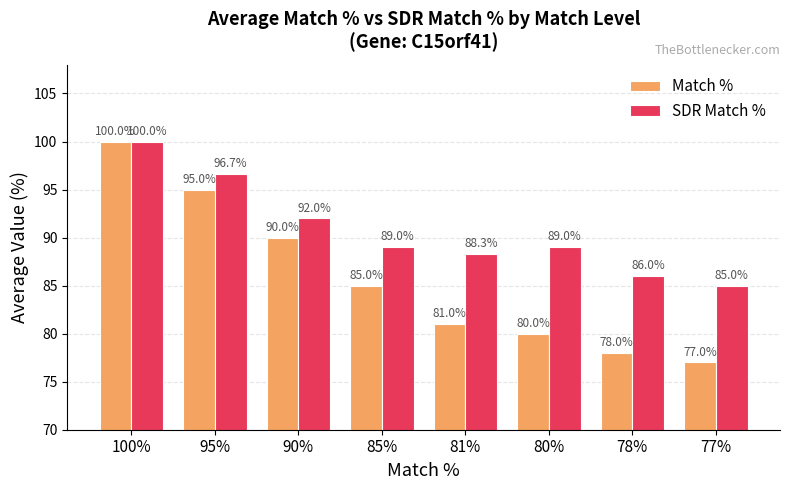

What is the minimum value for Match %?

77.0